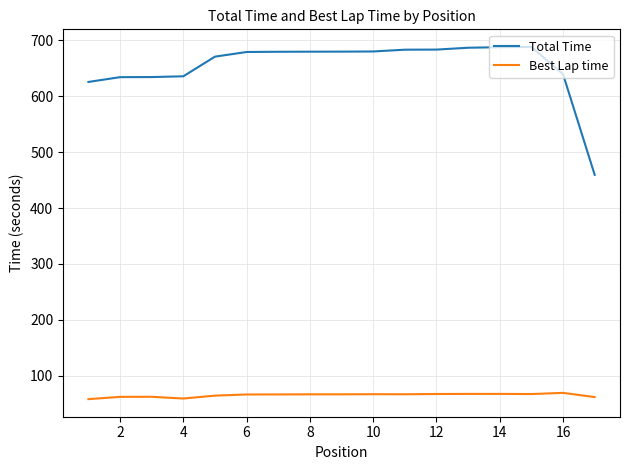

List the series in order of their peak value, lowest first.

Best Lap time, Total Time